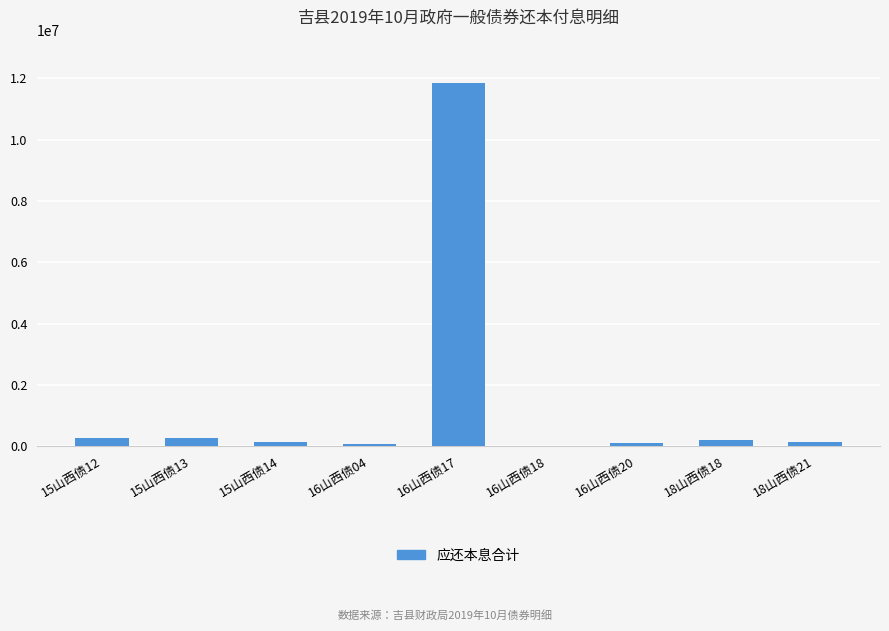

What is the ratio of the value at 16山西债18 to the value at 15山西债13?

0.1